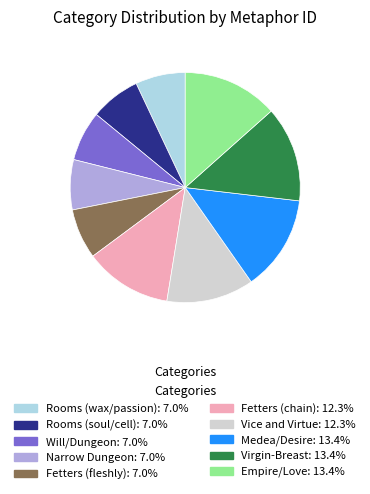

How many segments does this pie chart have?

10